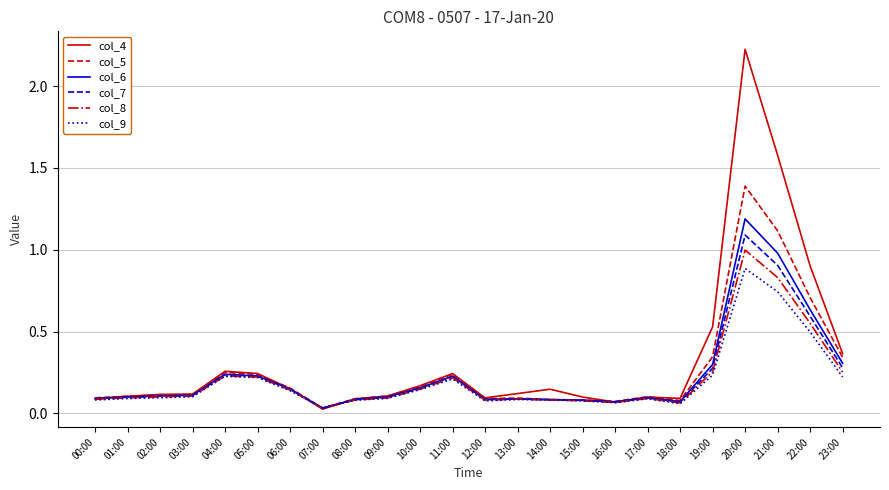

What position from the left is 00:00?

1